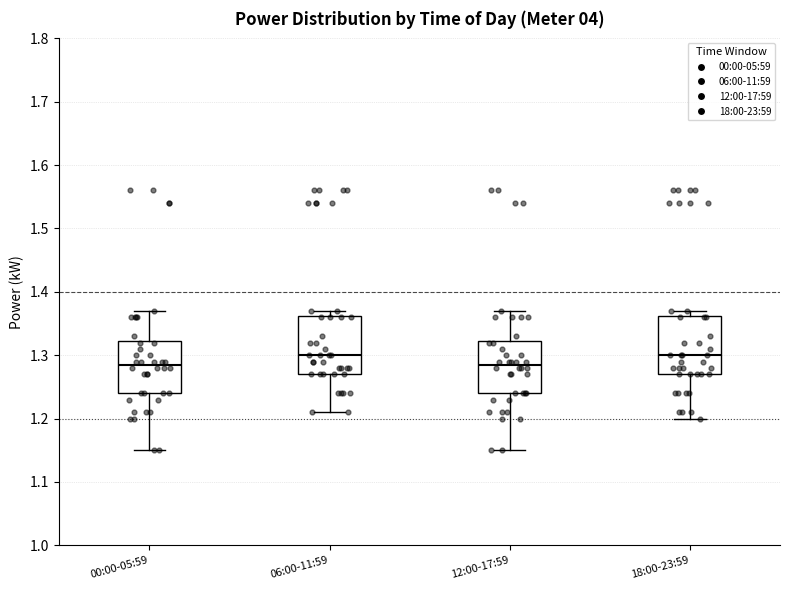

Reading left to right, read every box against the y-axis: the position of its median line, the range the box covers, and the ends of its whiskers. The values are not printed on the chart, so give them approximately, as read against the axis.

00:00-05:59: median 1.29, box 1.24 to 1.32, whiskers 1.15 to 1.37
06:00-11:59: median 1.30, box 1.27 to 1.36, whiskers 1.21 to 1.37
12:00-17:59: median 1.29, box 1.24 to 1.32, whiskers 1.15 to 1.37
18:00-23:59: median 1.30, box 1.27 to 1.36, whiskers 1.20 to 1.37